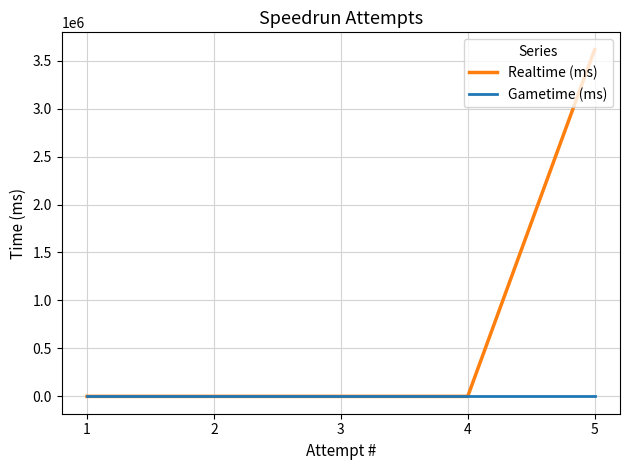

At how many categories does at least one series exceed 1677865?

1